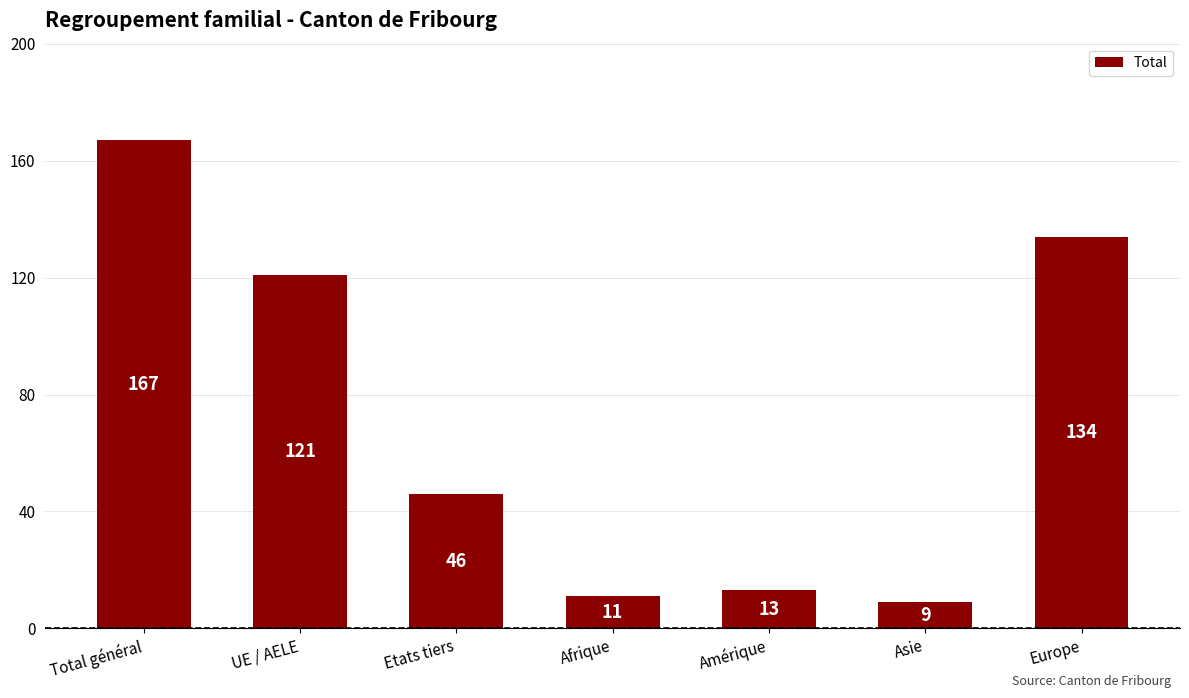

How many values are below 46?

3